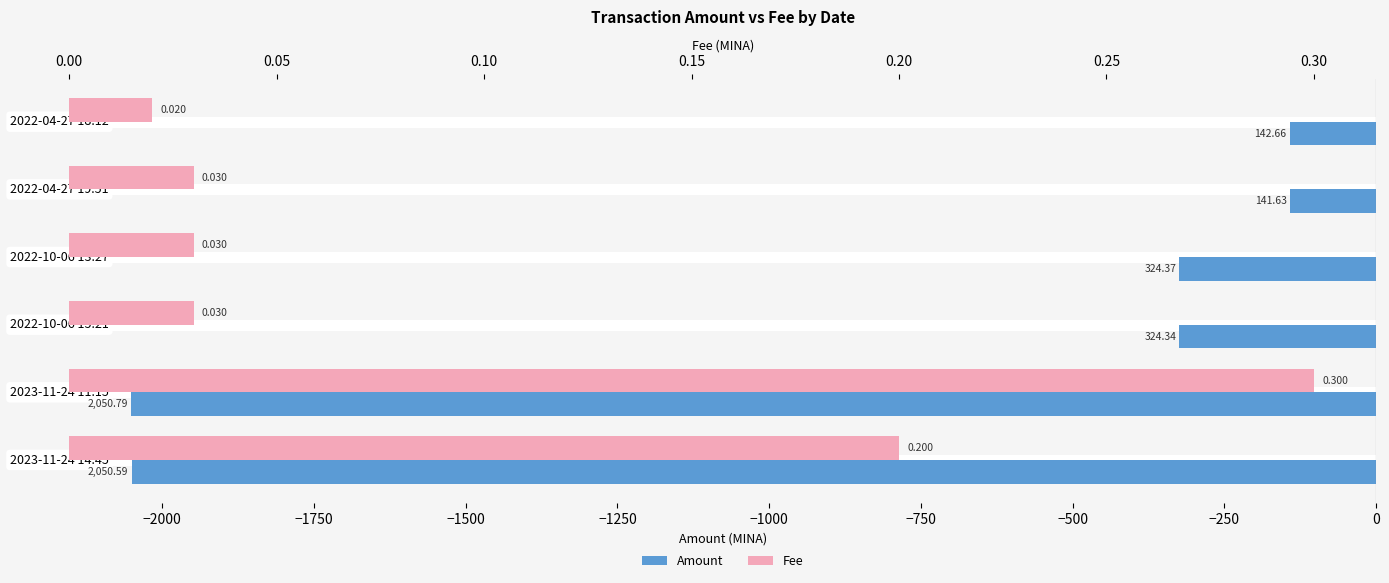

What is the minimum value for Amount?

-2050.8